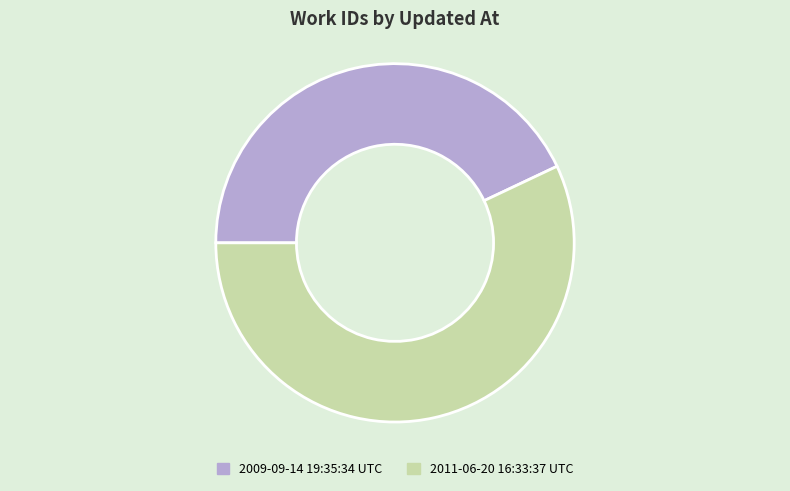

Is the sum of 2009-09-14 19:35:34 UTC and 2011-06-20 16:33:37 UTC greater than half?

Yes